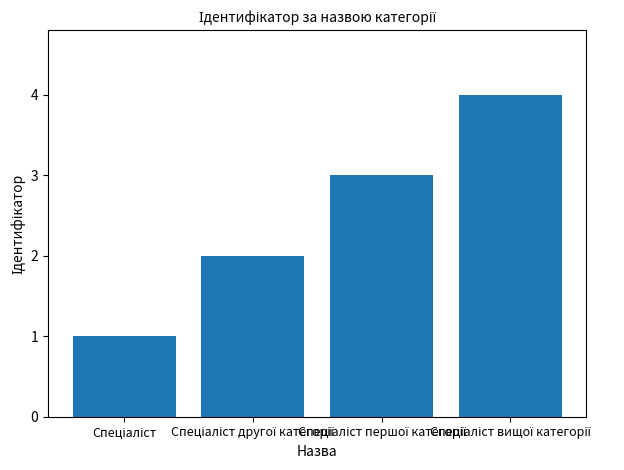

How many categories are shown in the chart?

4